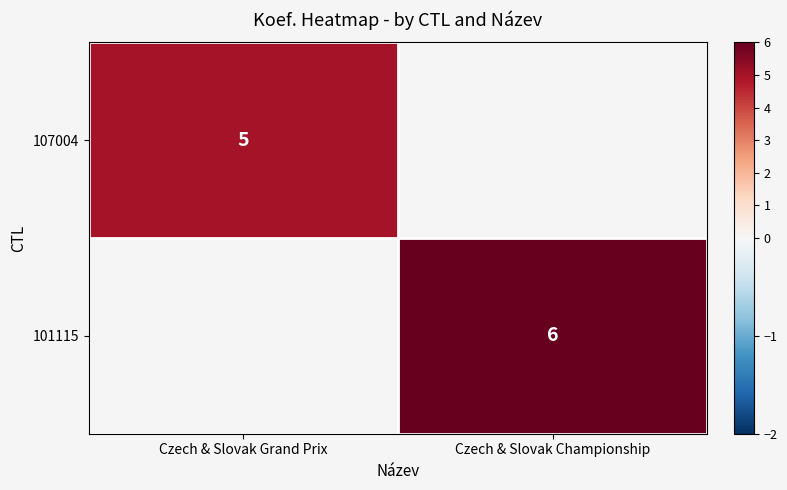

Is it true that 101115 equals 4 at Czech & Slovak Championship?

False